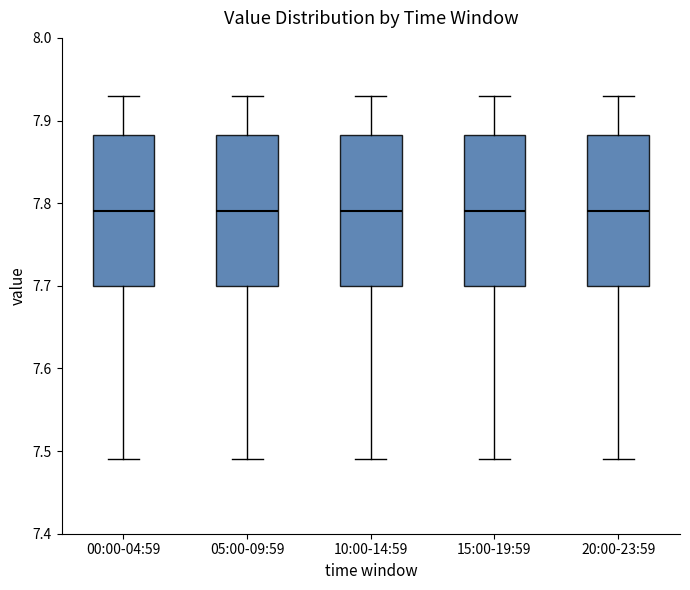

Where does the lower whisker of the box for 20:00-23:59 end on the y-axis? The values are not printed on the chart, so give them approximately, as read against the axis.

7.49